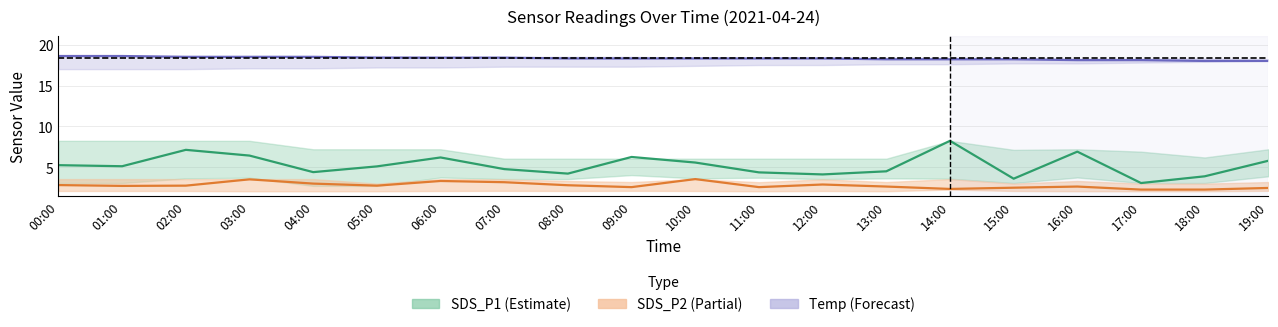

At which category is the sum across all series the highest?

14:00